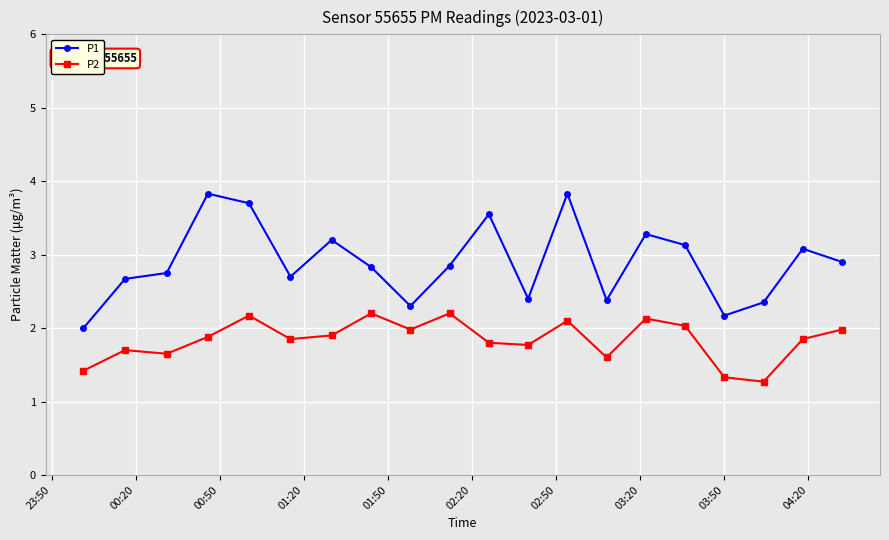

What is the minimum value for P2?

1.3